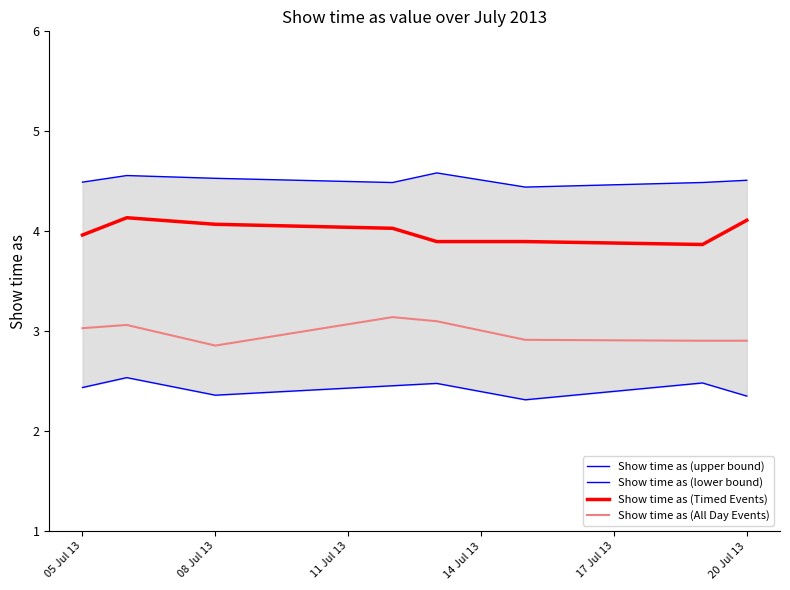

What is the highest value of the Show time as (All Day Events) series?

3.1